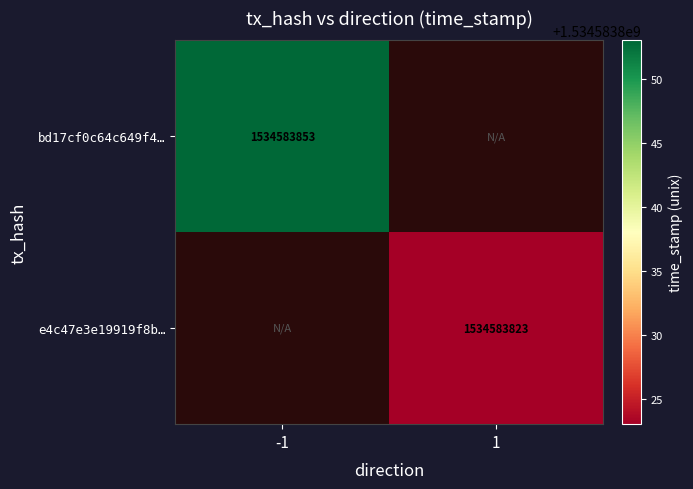

Which series has the widest spread of values?

bd17cf0c64c649f41529669b1c56f7a647f84c3